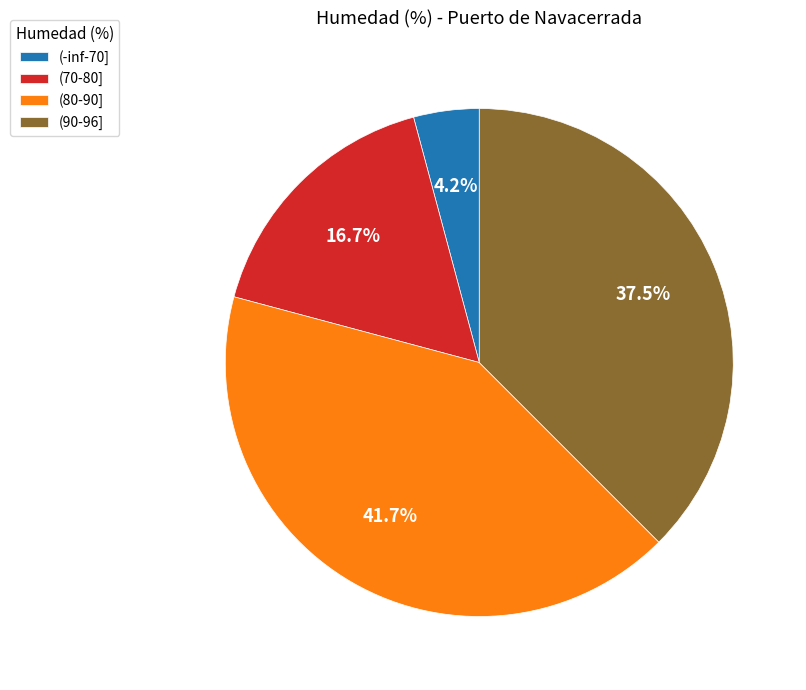

Which has a higher value, (90-96] or (70-80]?

(90-96]